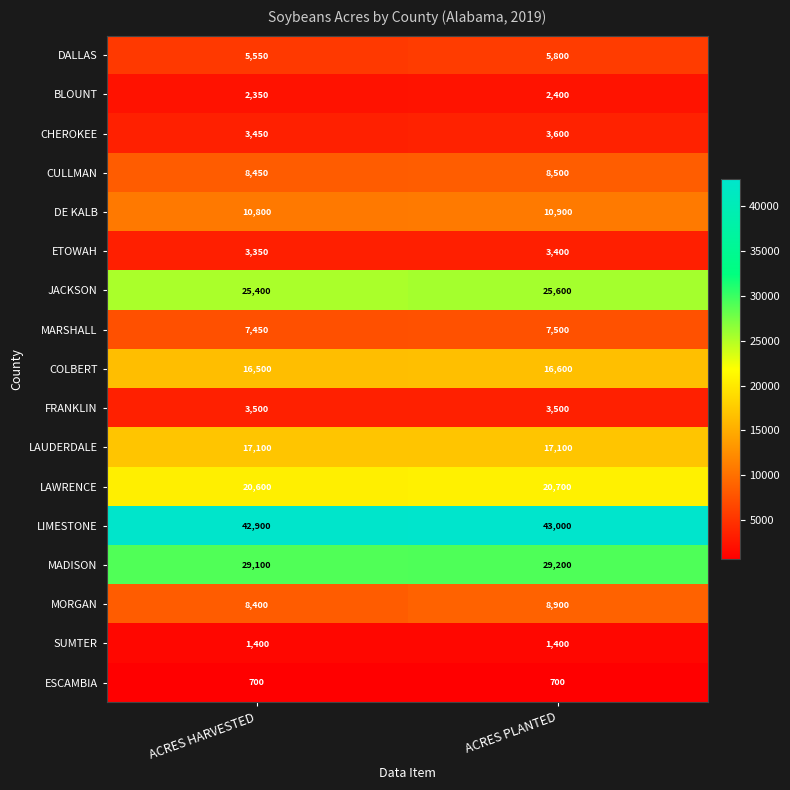

Is the value of MORGAN at ACRES HARVESTED greater than the value of ETOWAH at ACRES HARVESTED?

Yes